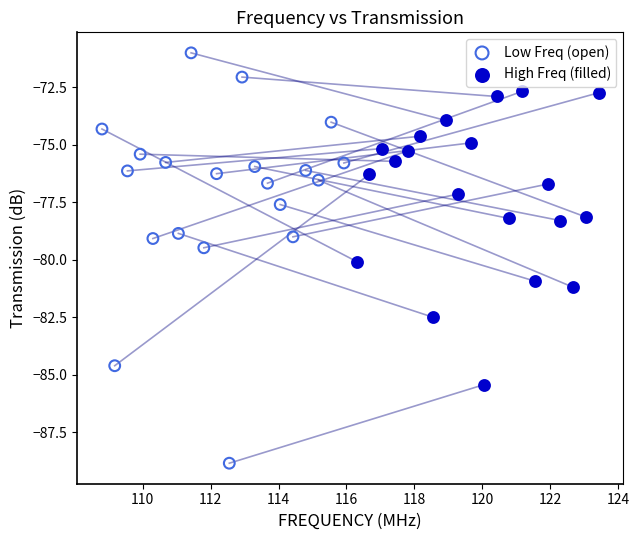

Which series contains the highest Y value?

Low Freq (open)